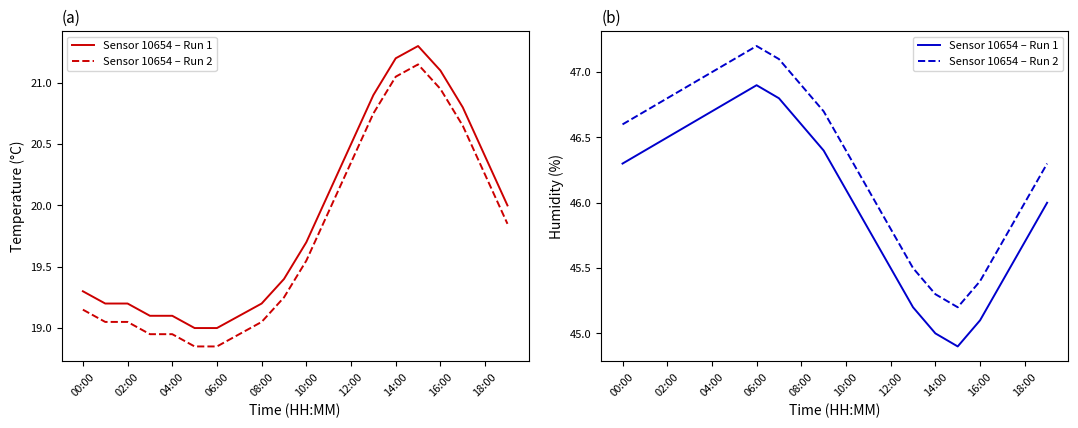

Is it true that Sensor 10654 – Run 2 equals 45.2 at 15?

True